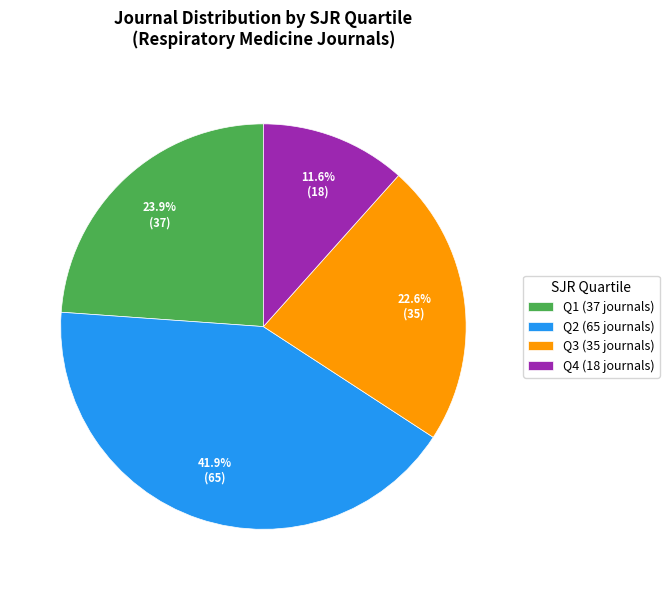

Rank the categories by value from lowest to highest.

Q4 (18 journals), Q3 (35 journals), Q1 (37 journals), Q2 (65 journals)